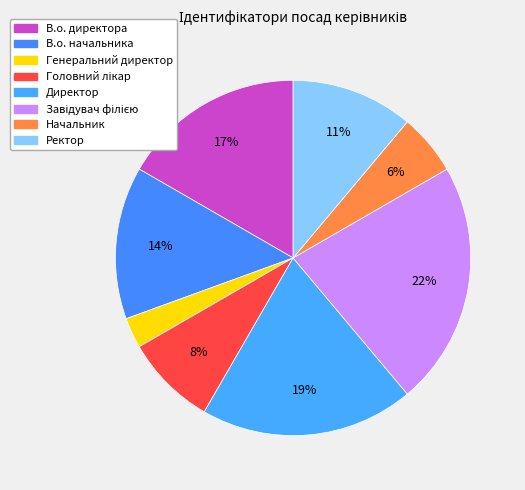

How many slices are in this pie chart?

8